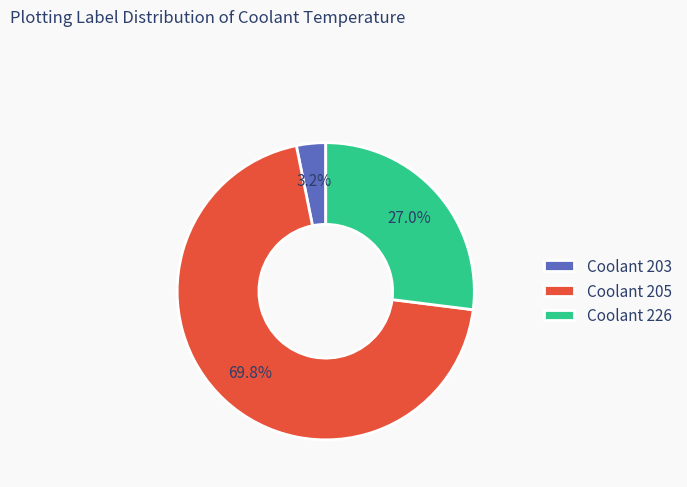

Is Coolant 226 the majority of the pie?

No